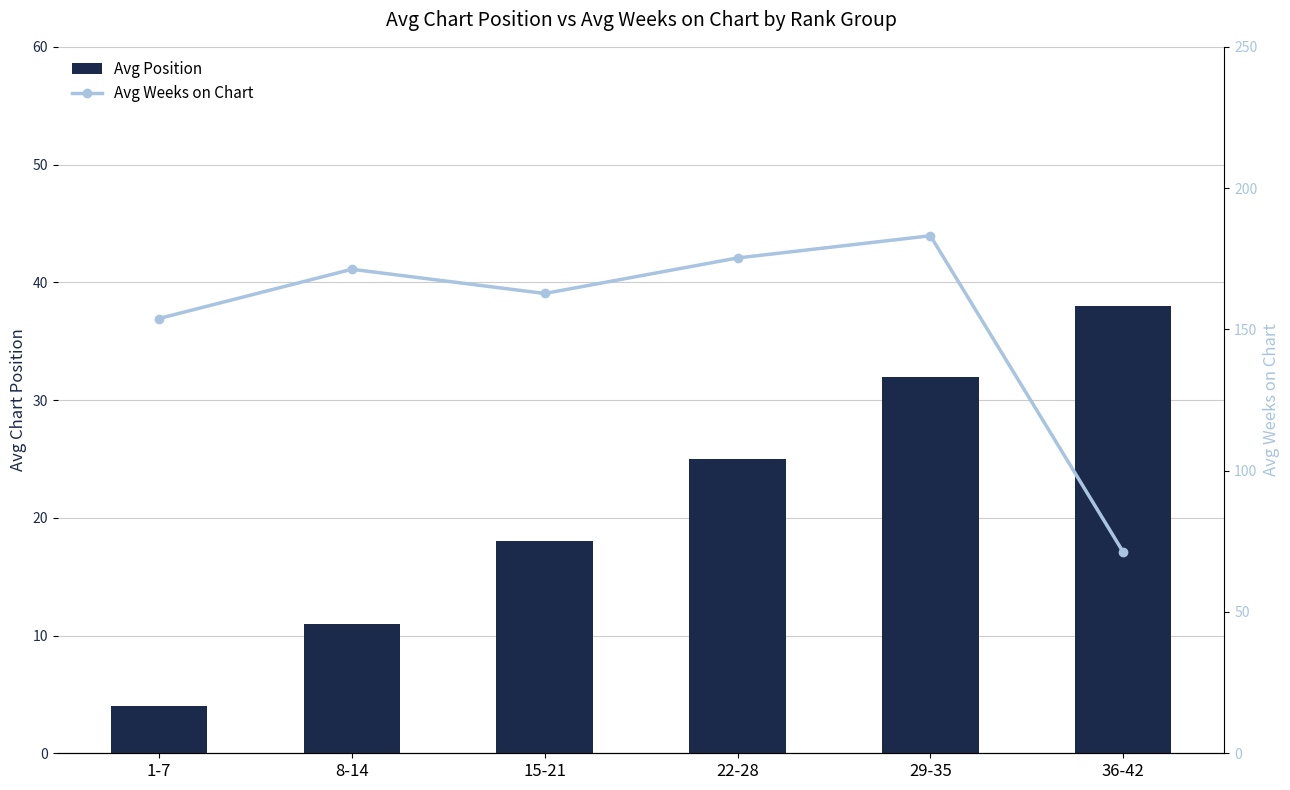

Which category has the lowest value in the Avg Weeks on Chart series?

36-42